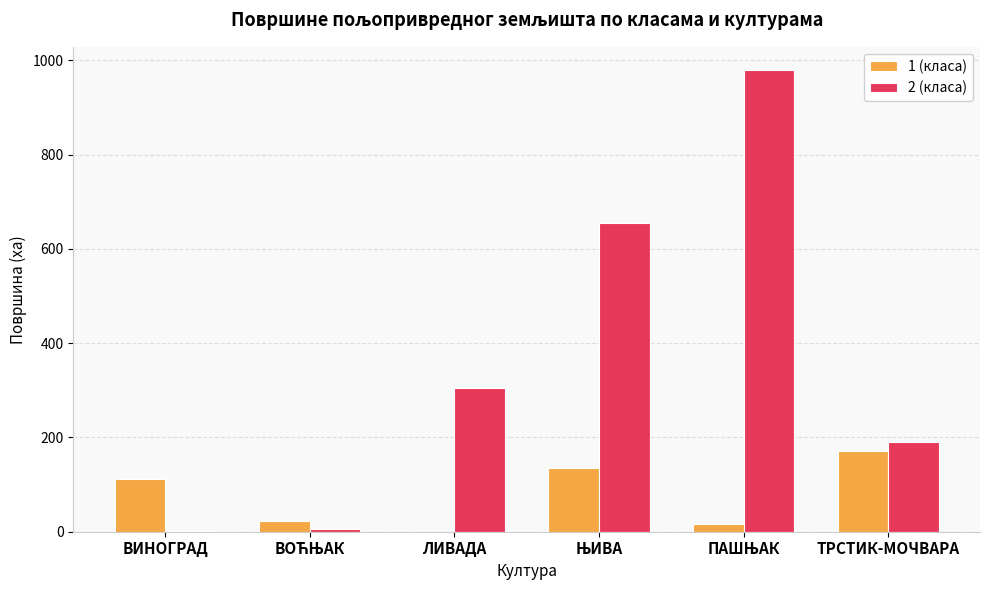

What is the highest value of the 2 (класа) series?

980.1